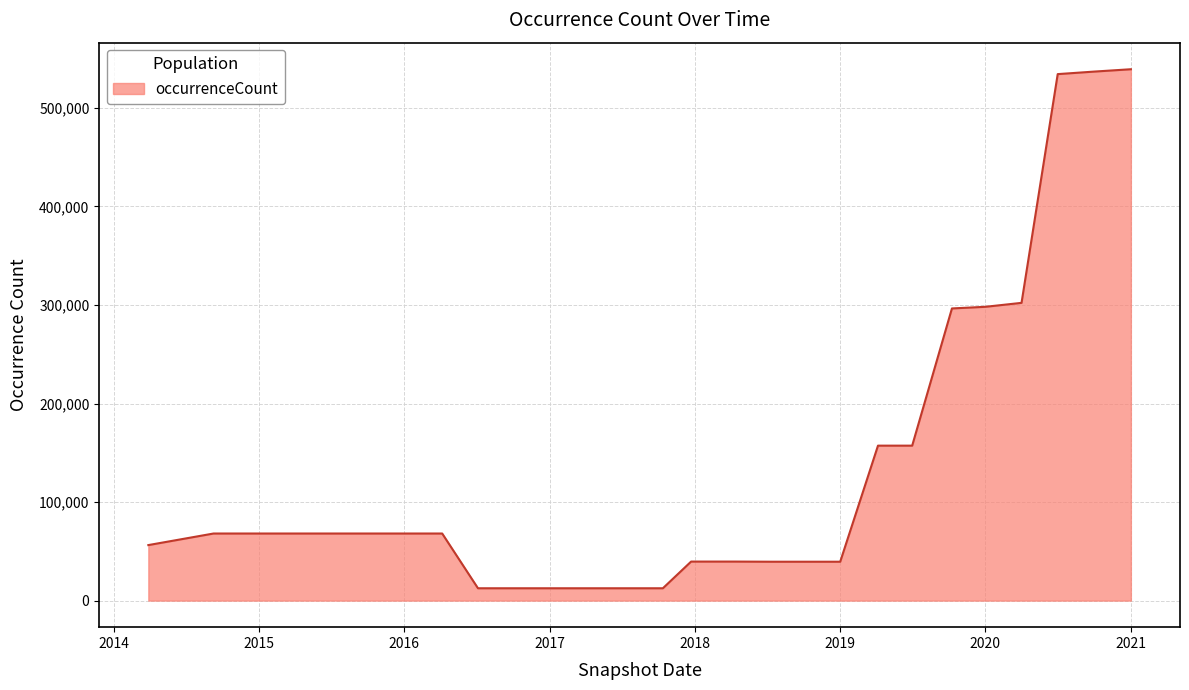

What is the difference between the maximum and minimum values?

526721